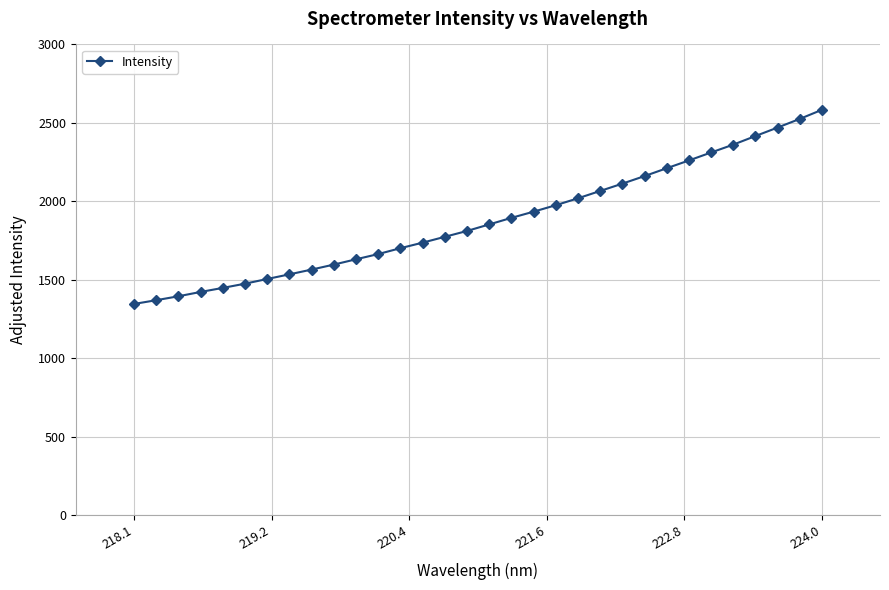

What is the difference between the second highest and minimum values?

1179.8